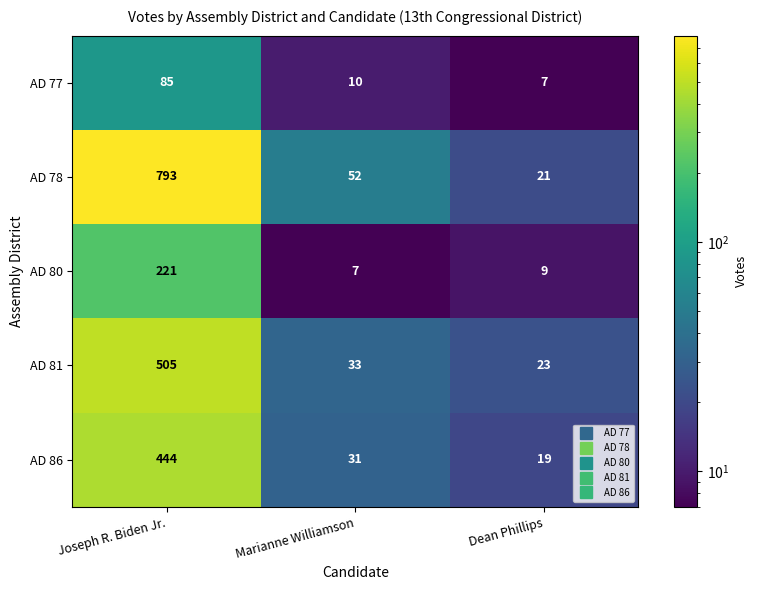

True or false: AD 78 has a value of 52 at Marianne Williamson.

True